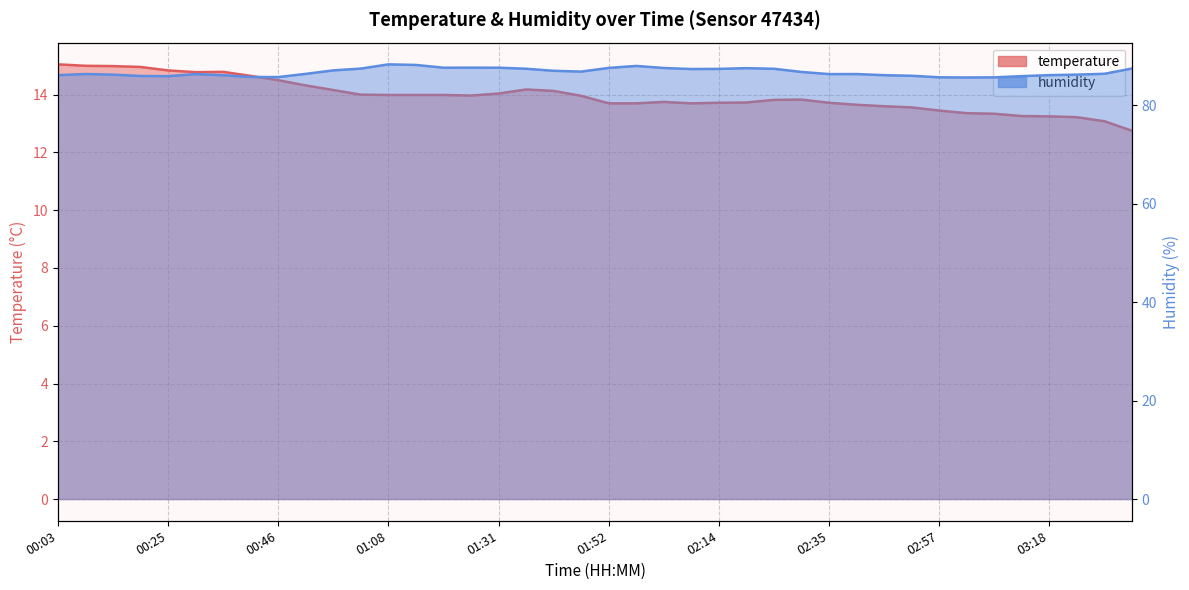

Which series changed the most between 00:19 and 02:57?

temperature